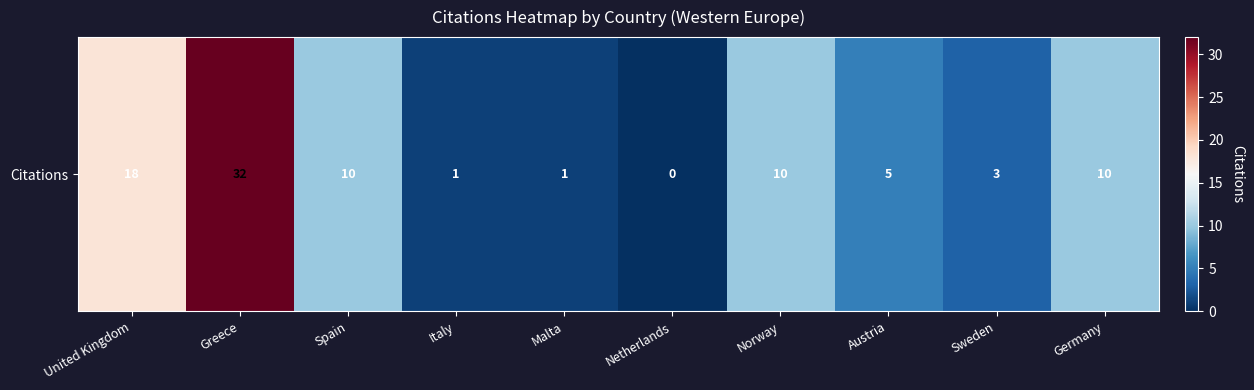

How many values are above zero?

9